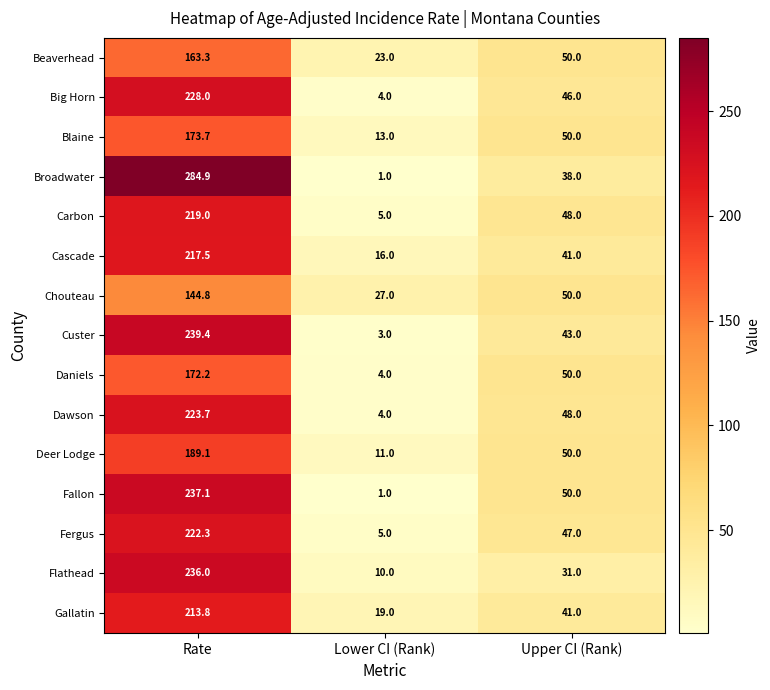

What is the difference between the highest and lowest values at Upper CI (Rank)?

19.0